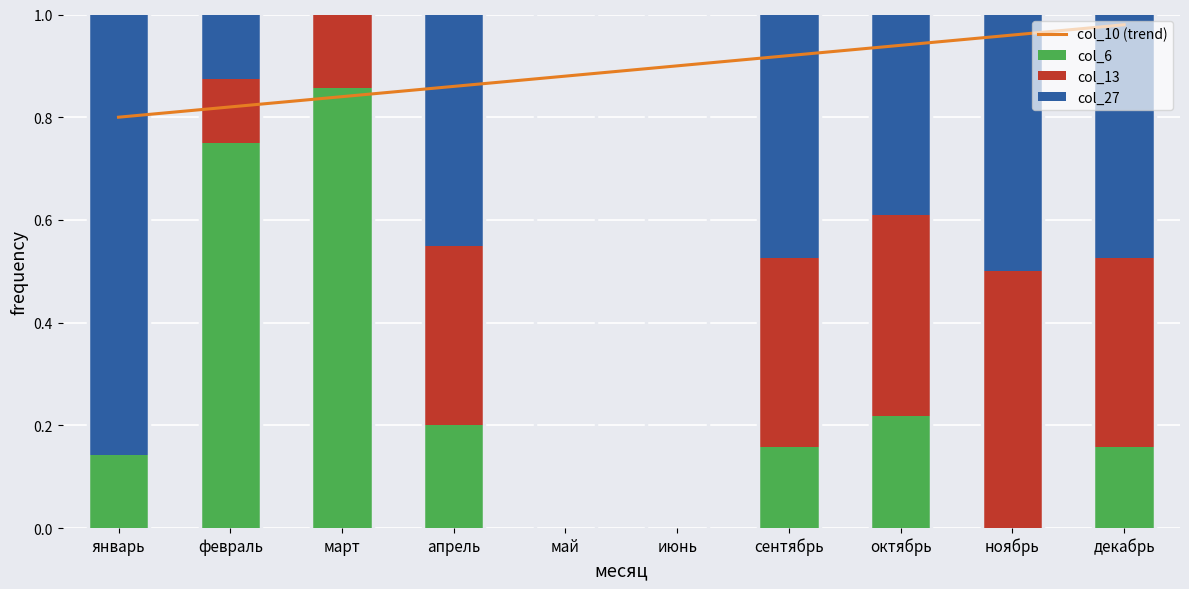

What is the sum of the col_27 values at январь and апрель?

1.3